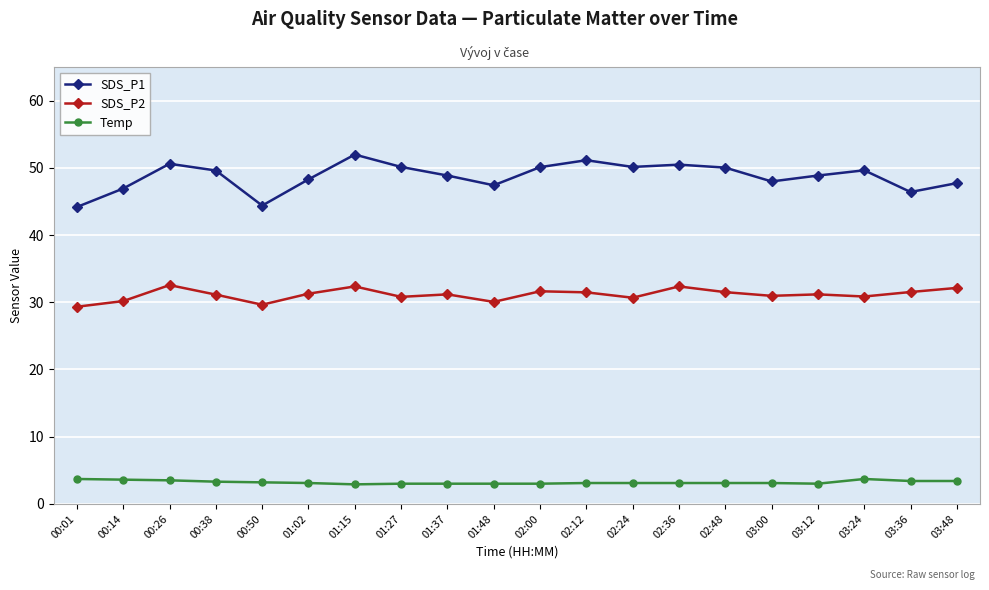

True or false: SDS_P2 and SDS_P1 intersect in this chart.

False